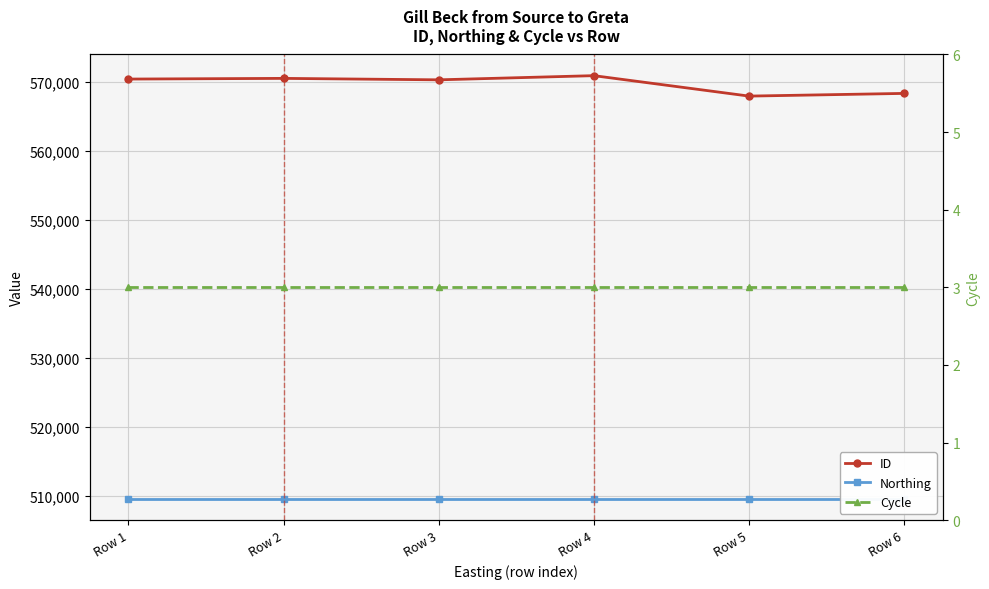

Where is the first local maximum for ID?

Row 2